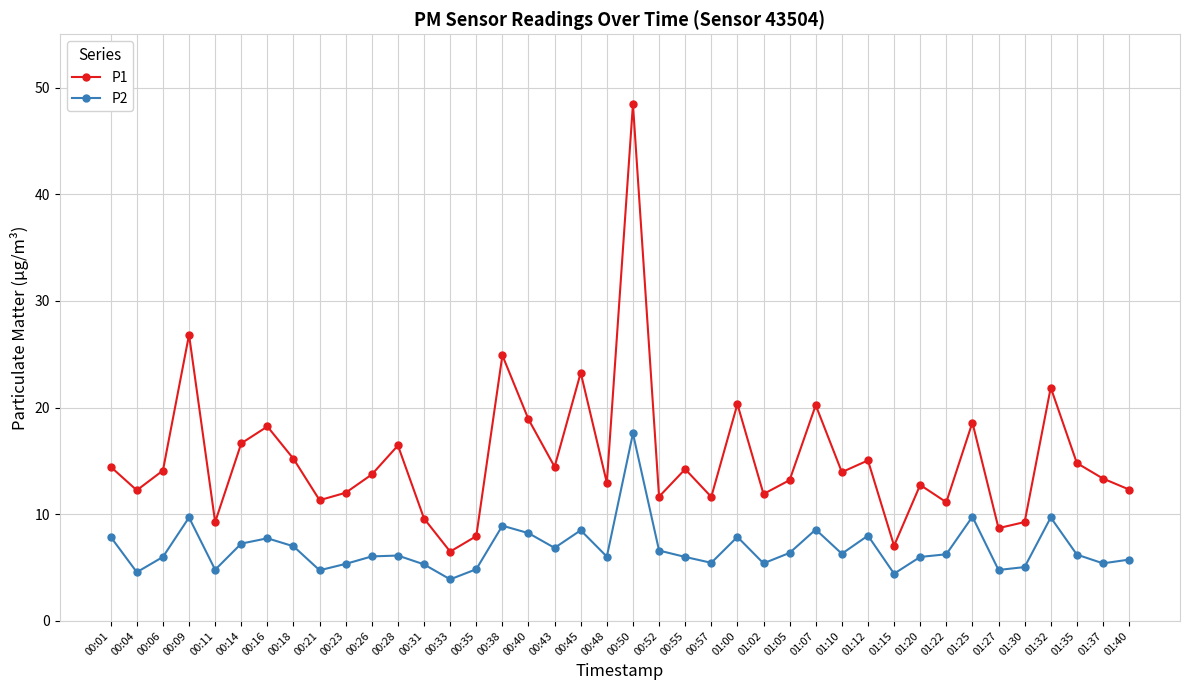

Which category has the lowest value in the P2 series?

00:33